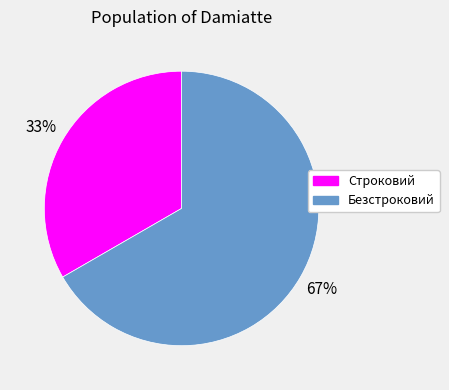

Do Безстроковий and Строковий together represent more than half of the pie?

Yes